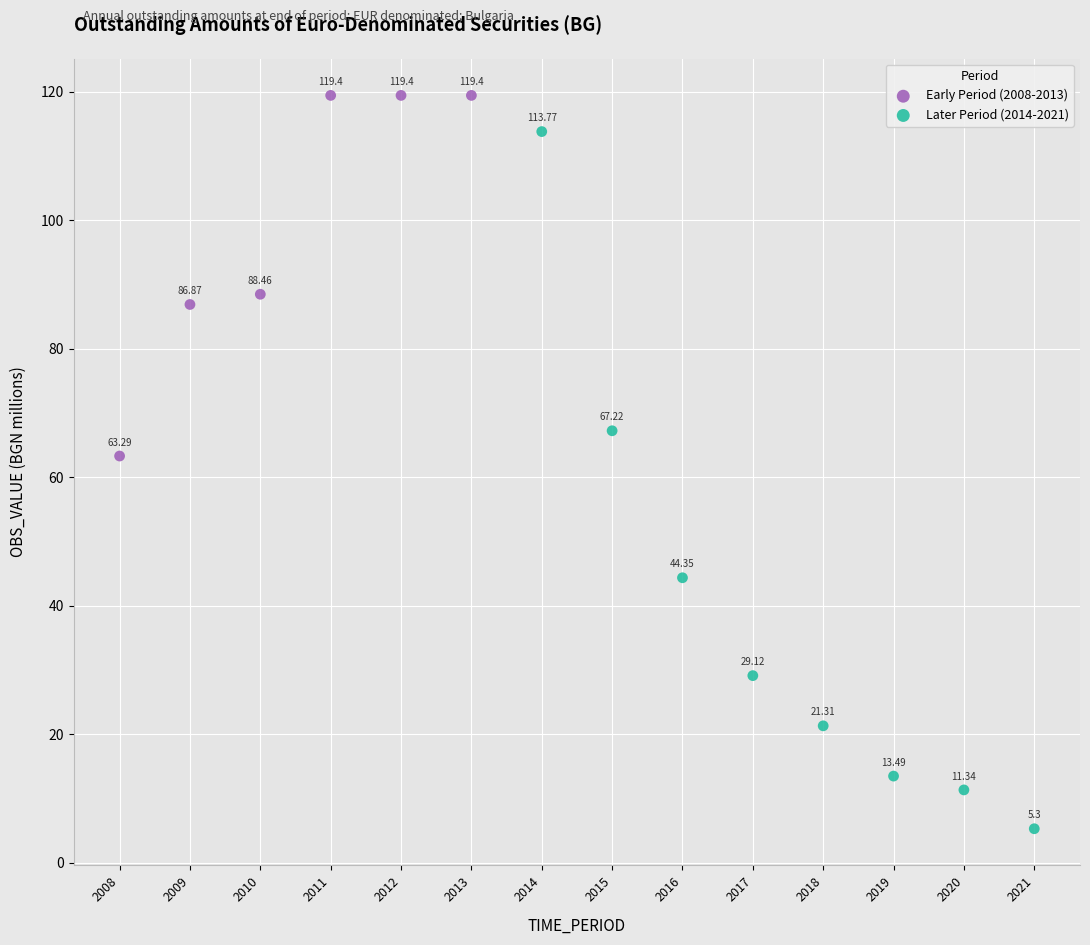

Which series contains the lowest Y value?

Later Period (2014-2021)